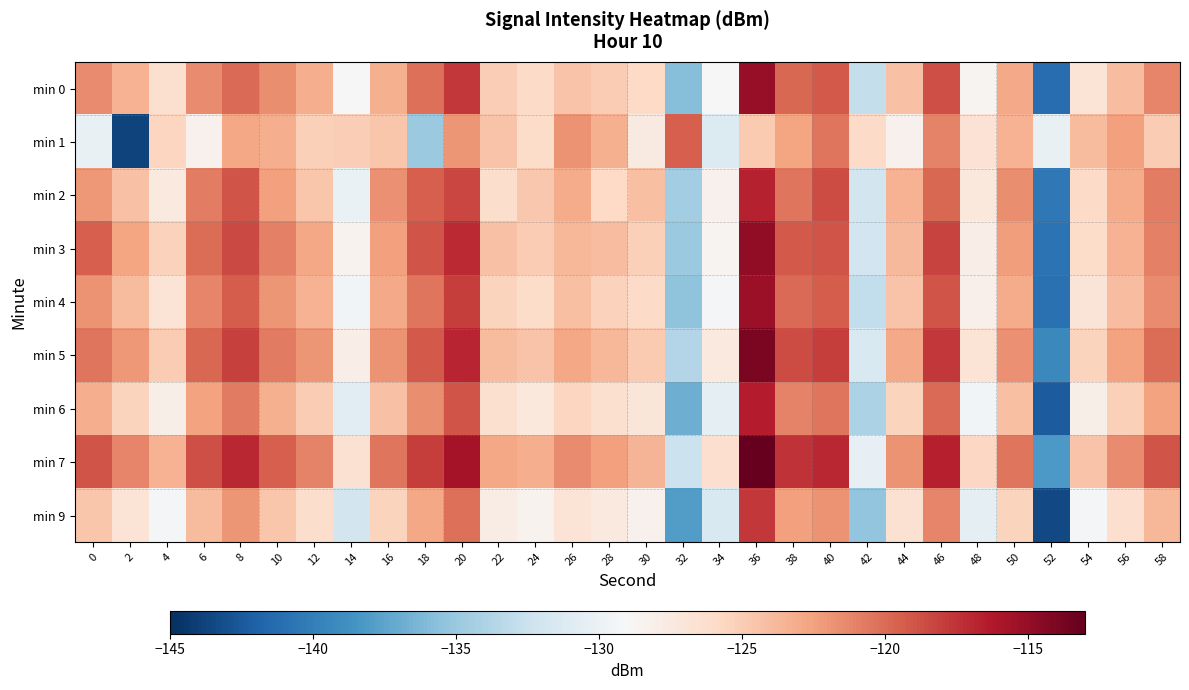

What is the difference between the highest and lowest values at 40?

4.9